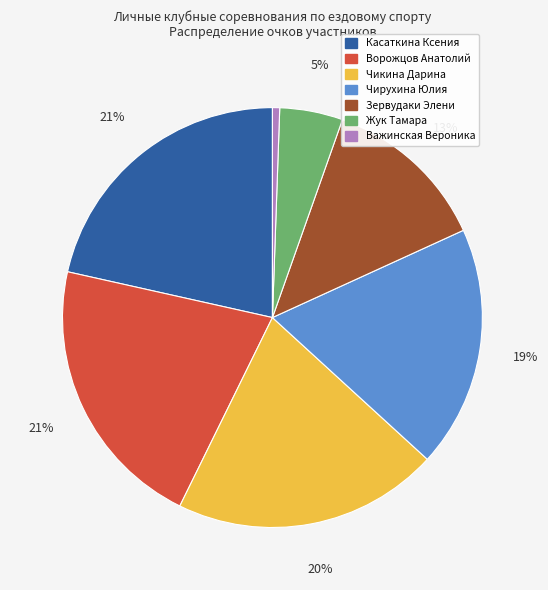

Is it true that Чикина Дарина is 20% of the pie?

True